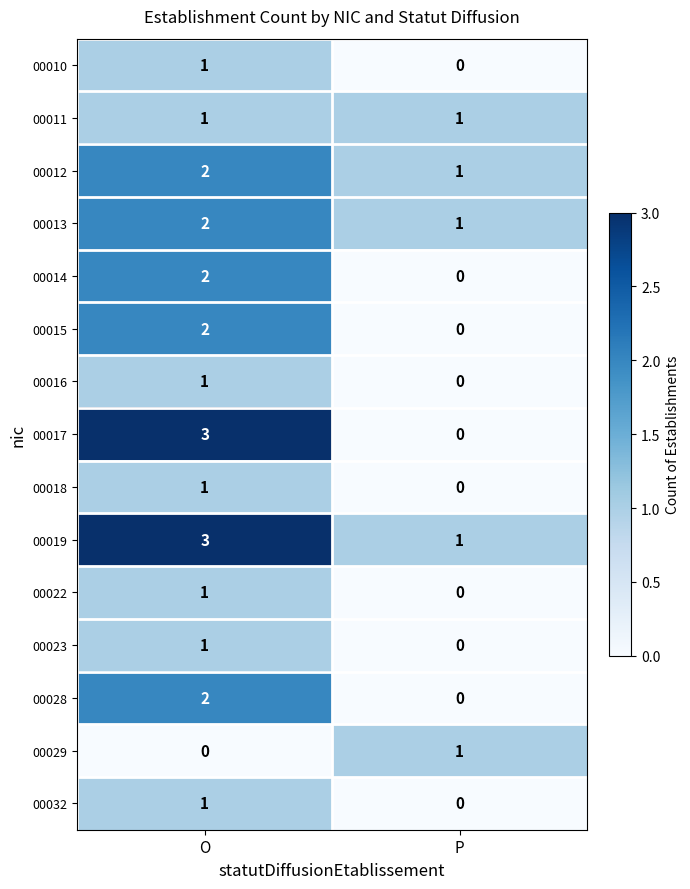

List the labels in order of 00028 value, smallest first.

P, O